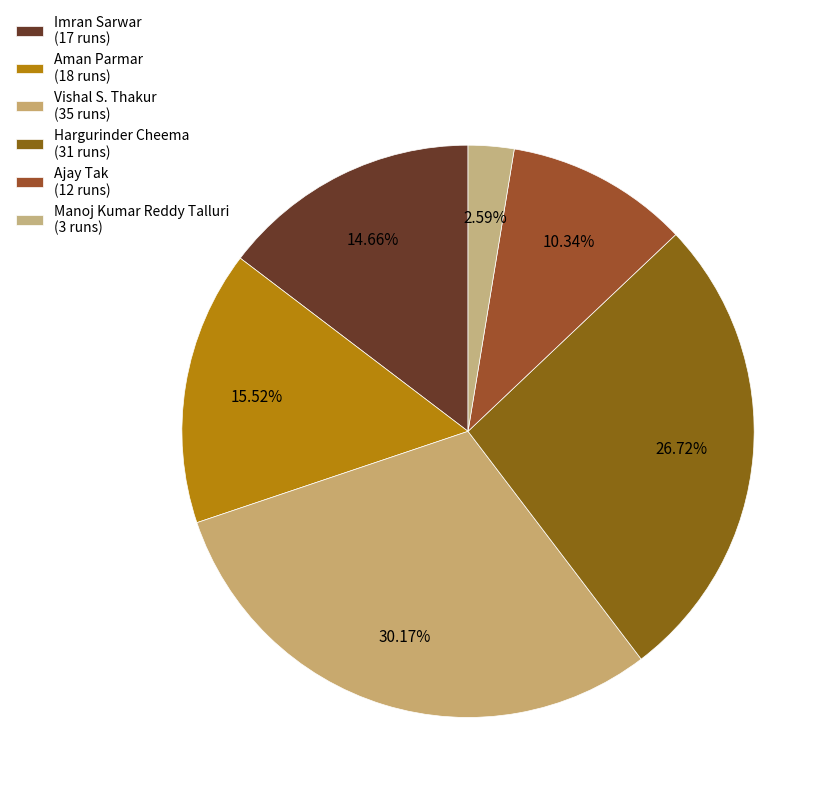

Rank the categories by value from highest to lowest.

Vishal S. Thakur, Hargurinder Cheema, Aman Parmar, Imran Sarwar, Ajay Tak, Manoj Kumar Reddy Talluri